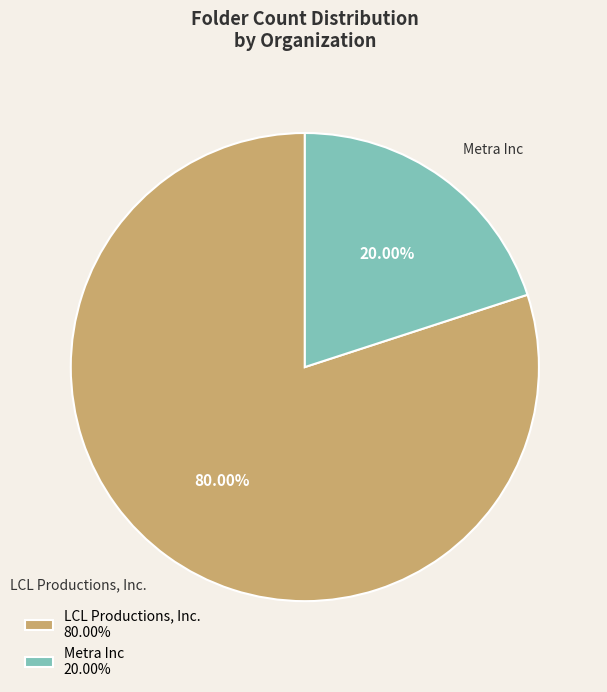

To the nearest percent, what is the difference between the LCL Productions, Inc. and Metra Inc slice percentages?

60%